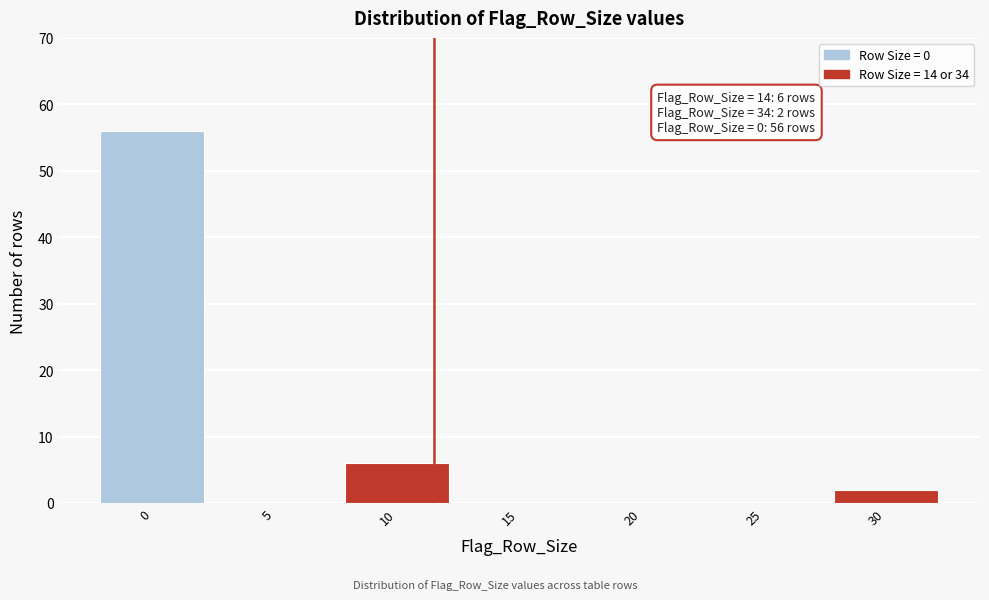

Reading left to right, extract all data points from this chart.

0=56	5=0	10=6	15=0	20=0	25=0	30=2